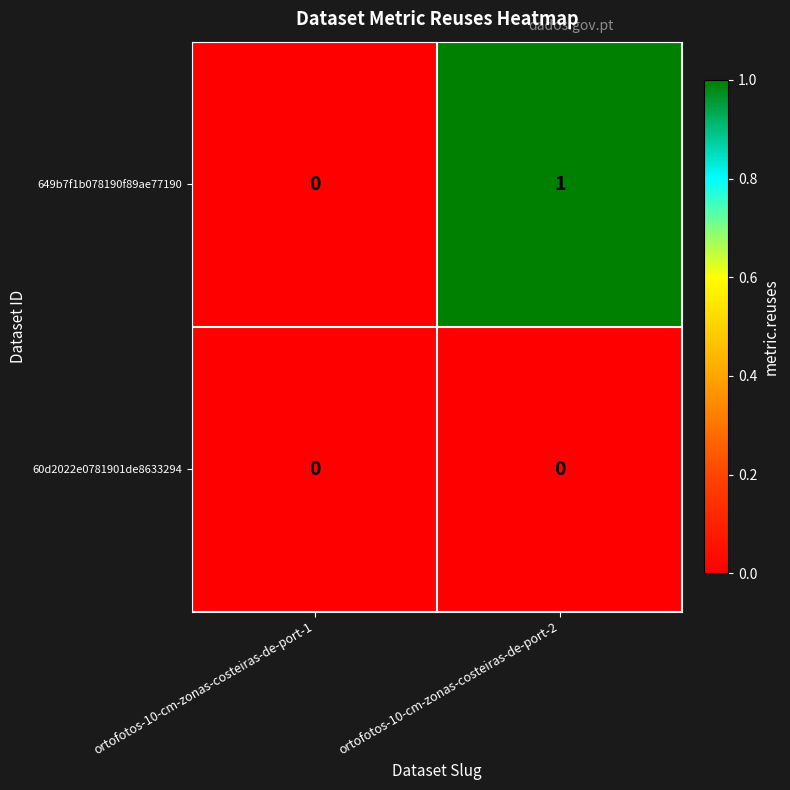

Reading left to right, transcribe all the data shown in this chart.

649b7f1b078190f89ae77190: ortofotos-10-cm-zonas-costeiras-de-port-1=0	ortofotos-10-cm-zonas-costeiras-de-port-2=1
60d2022e0781901de8633294: ortofotos-10-cm-zonas-costeiras-de-port-1=0	ortofotos-10-cm-zonas-costeiras-de-port-2=0